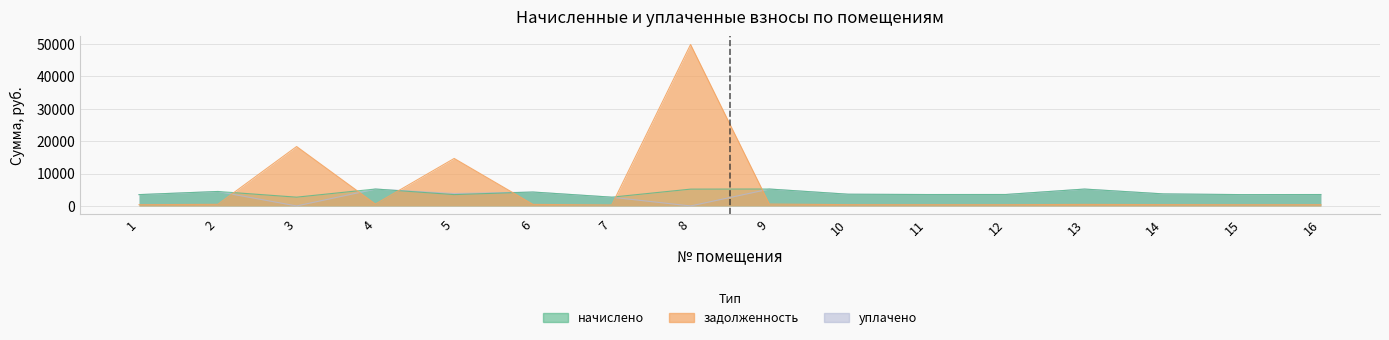

Is the value of задолженность at 9 greater than the value of начислено at 4?

No